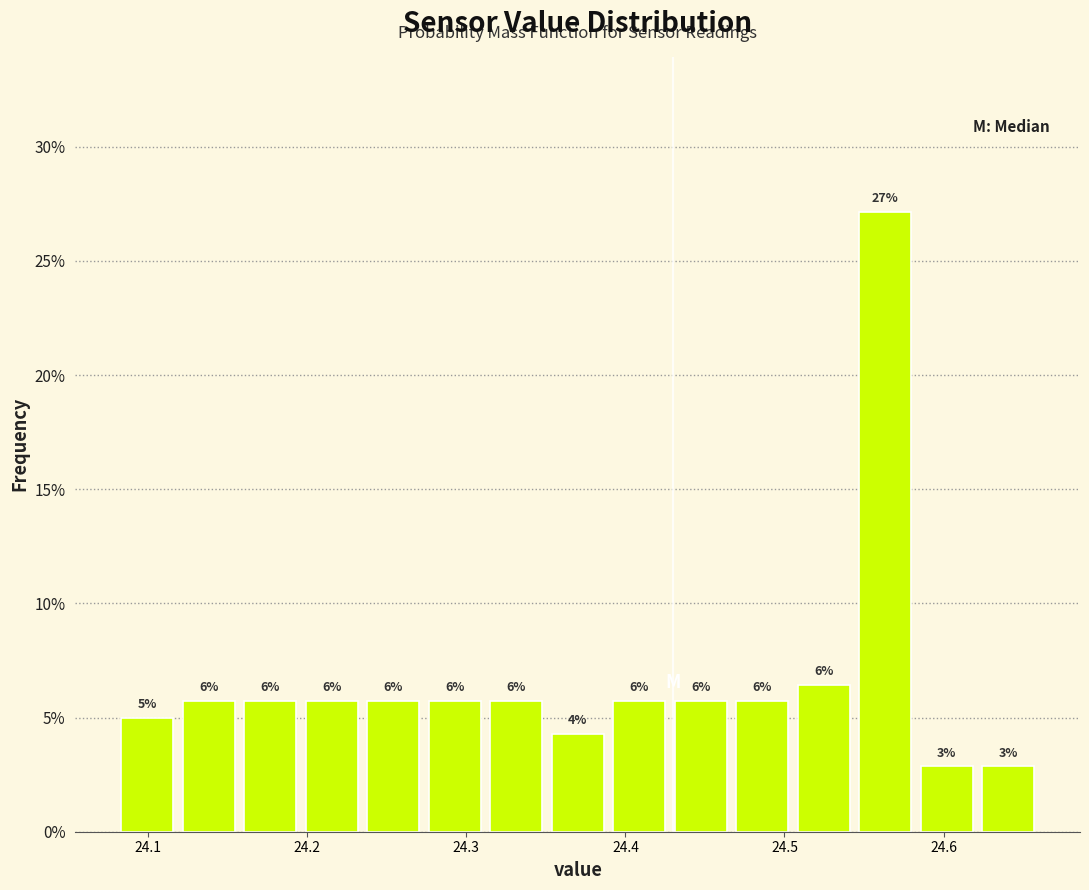

Read against the x-axis, roughly where is the centre of the tallest bar?

24.56